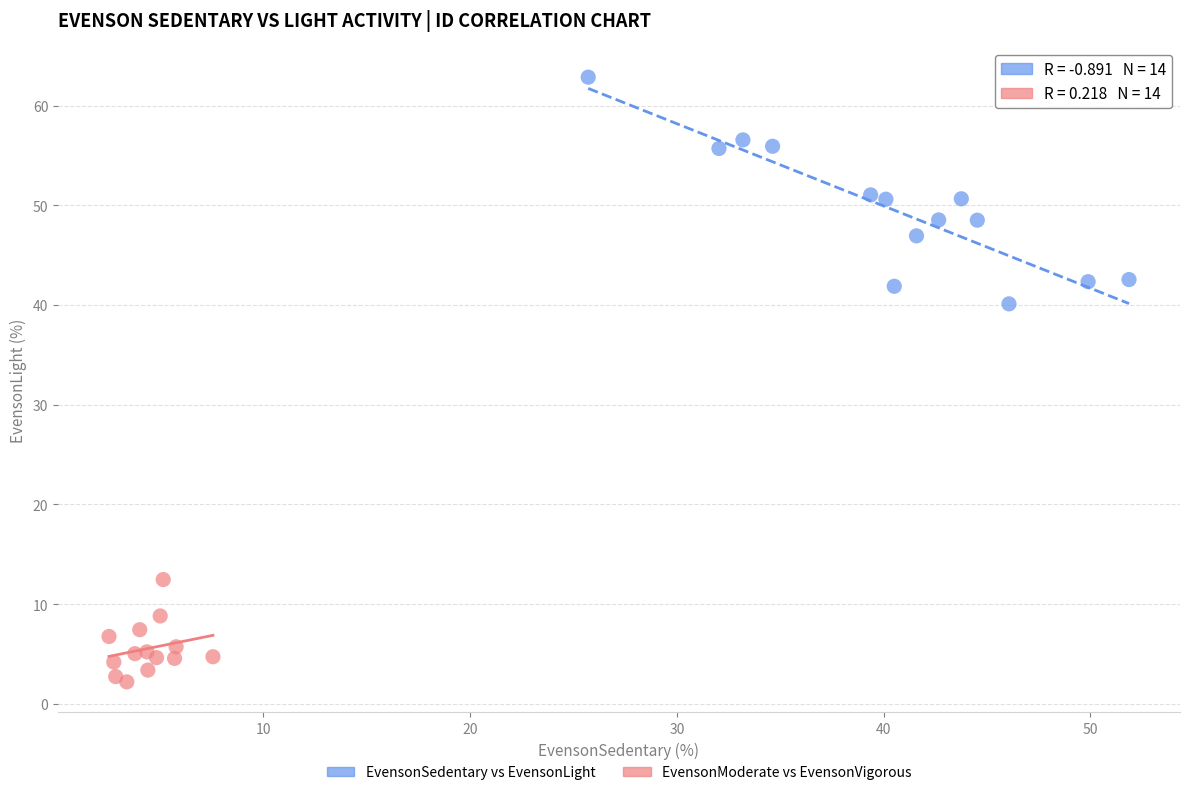

Which series reaches the minimum Y coordinate?

EvensonModerate vs EvensonVigorous